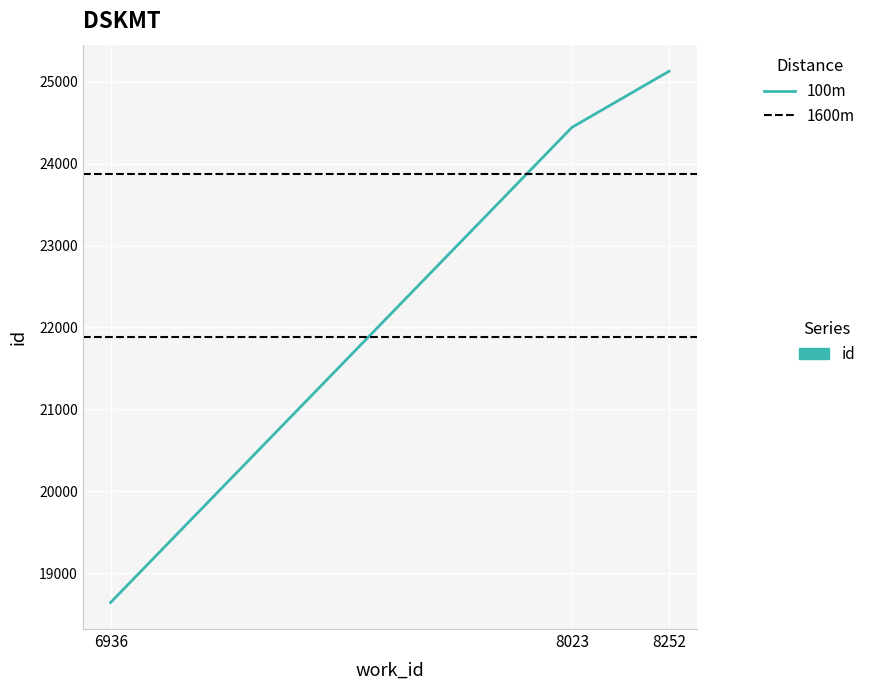

Count the number of data series in this chart.

1